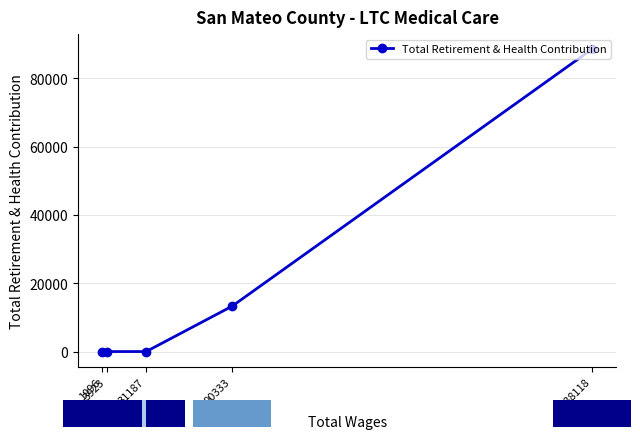

Reading left to right, extract all data points from this chart.

1096=0	3923=0	31187=0	90333=13272	338118=88526